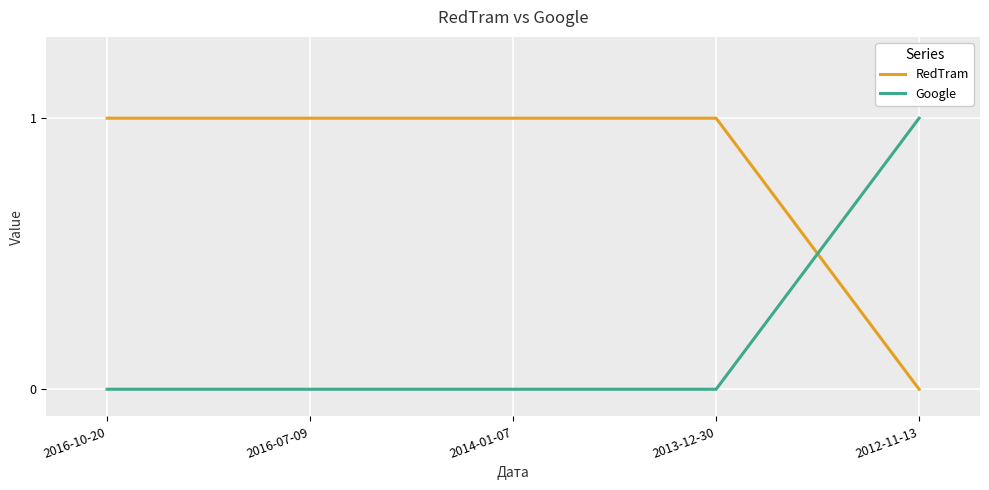

What position from the left is 2013-12-30?

4